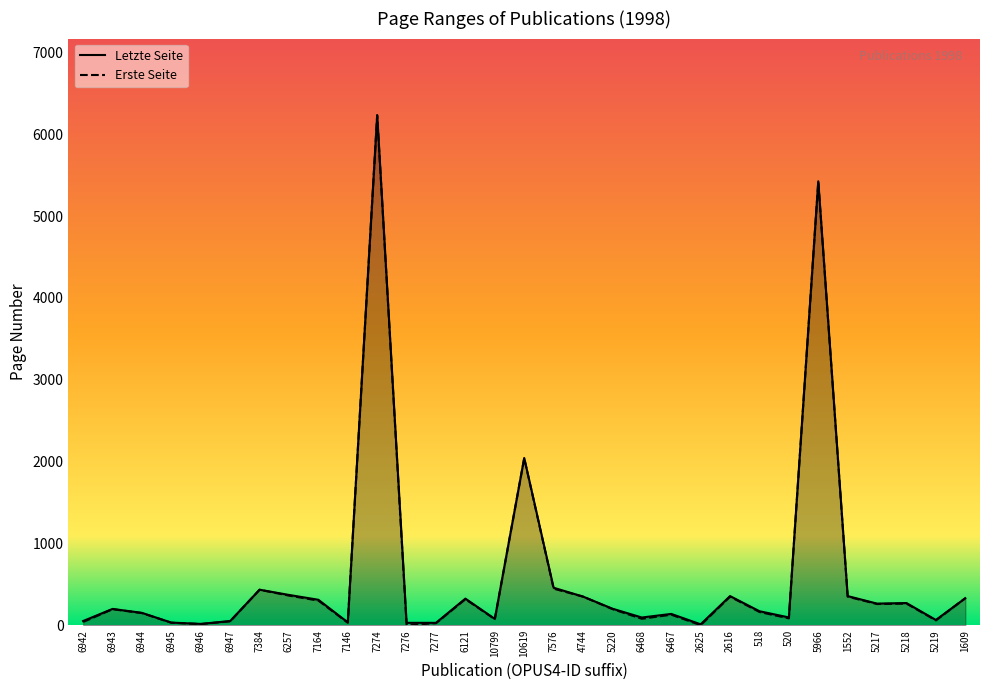

Where does the Erste Seite series first go above 196?

7384